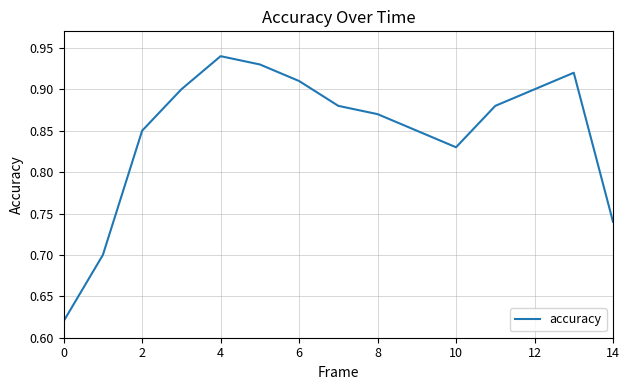

What is the difference between the maximum and minimum values?

0.3